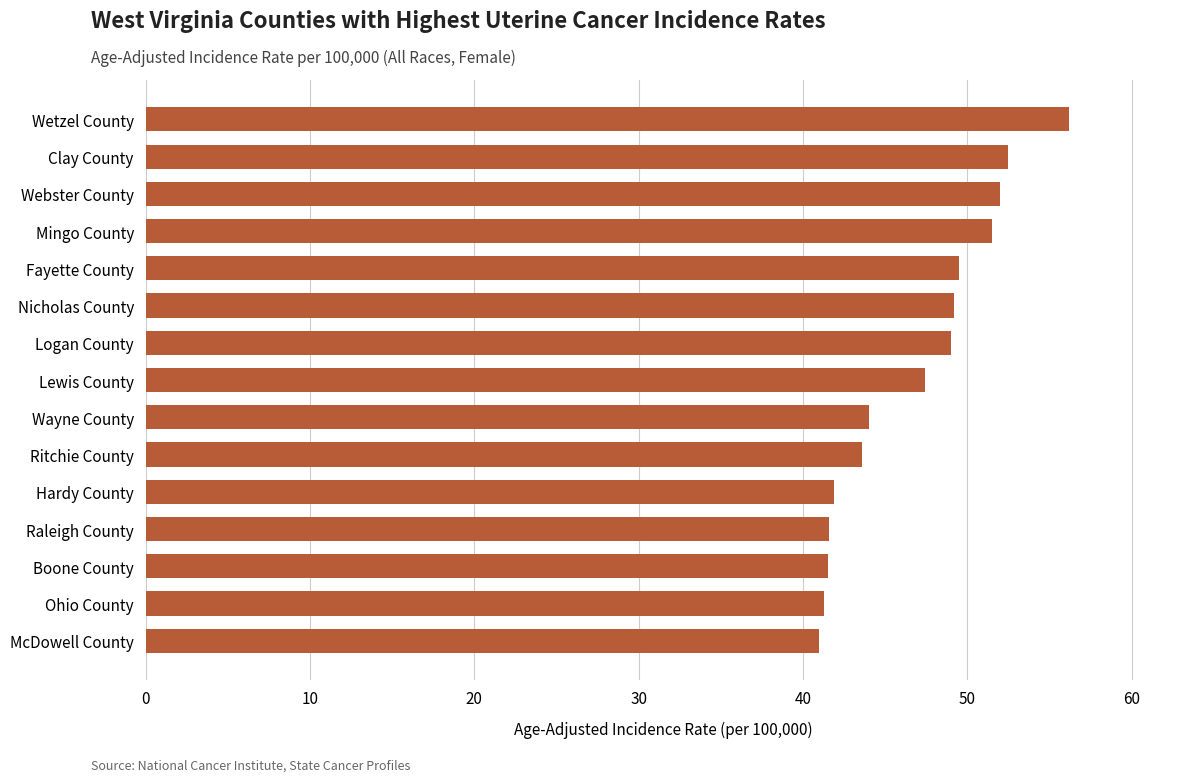

Does the chart contain stacked bars?

No